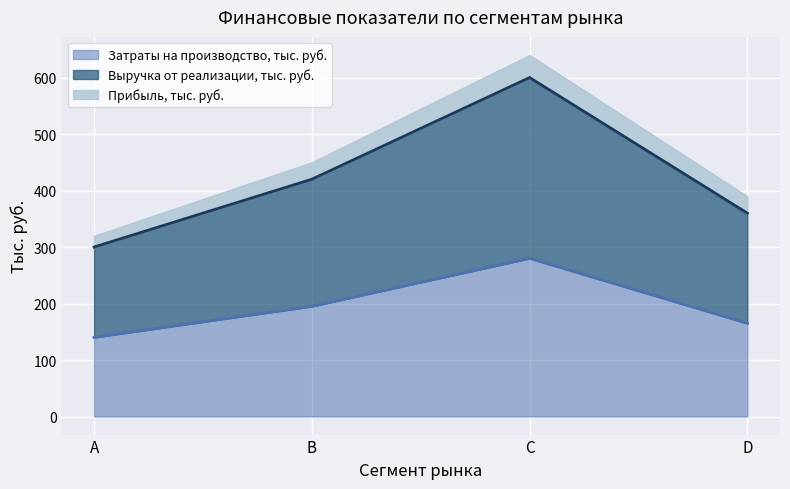

What is the total value across all series at B?

450